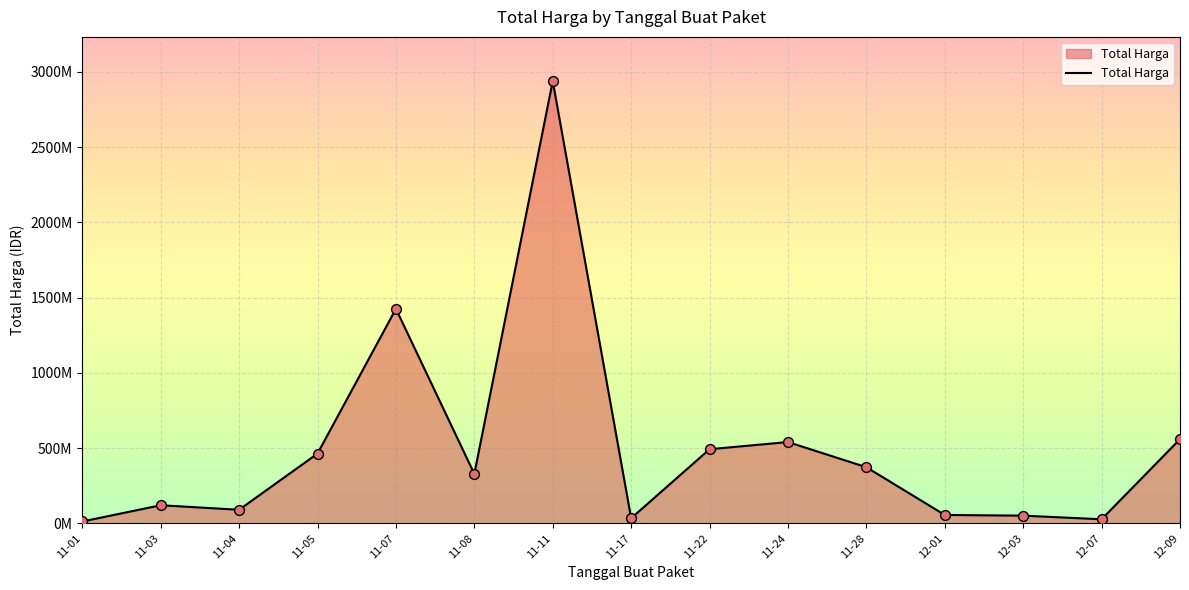

What is the change in value from 11-11 to 11-22?

-2445963240